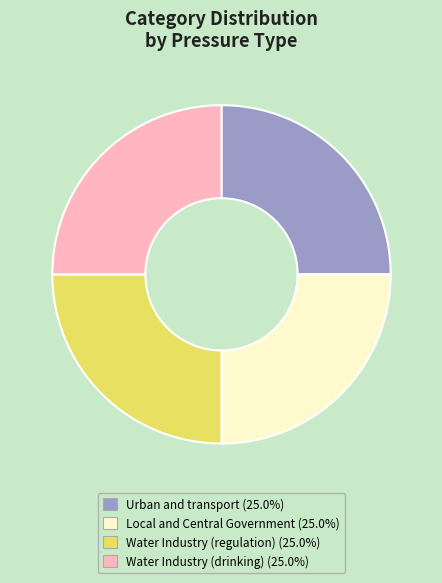

Approximately how many times larger is the value at Water Industry (regulation) compared to Water Industry (drinking)?

1.0